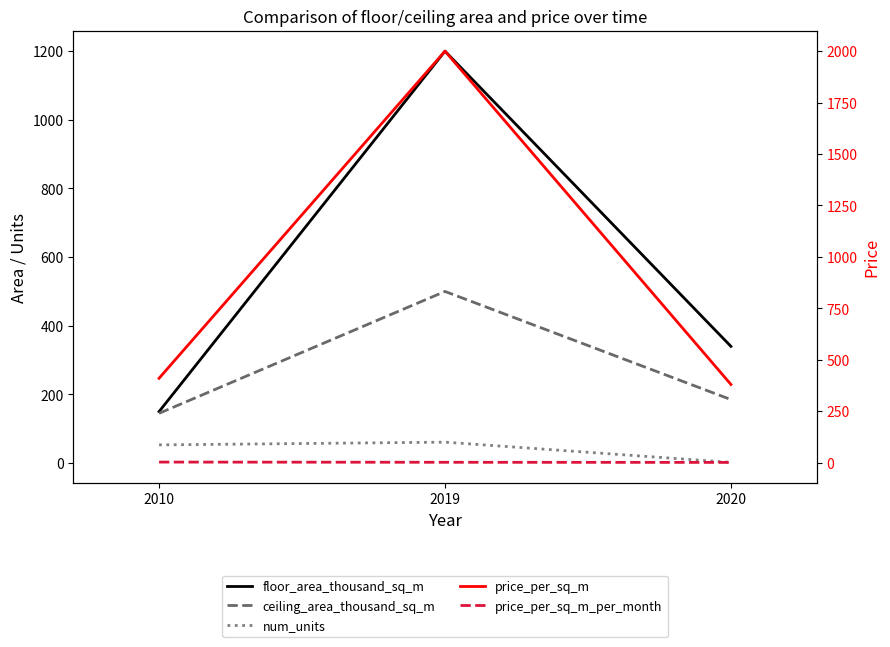

What is the value of the price_per_sq_m_per_month point at the 2nd from the left?

1.7